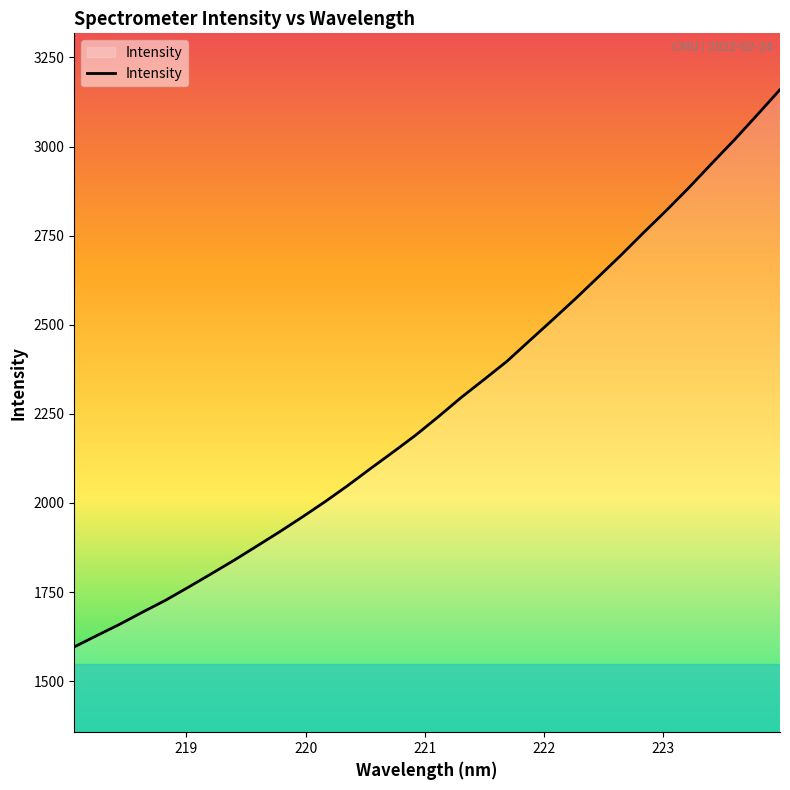

What is the maximum value shown in the chart?

3159.8